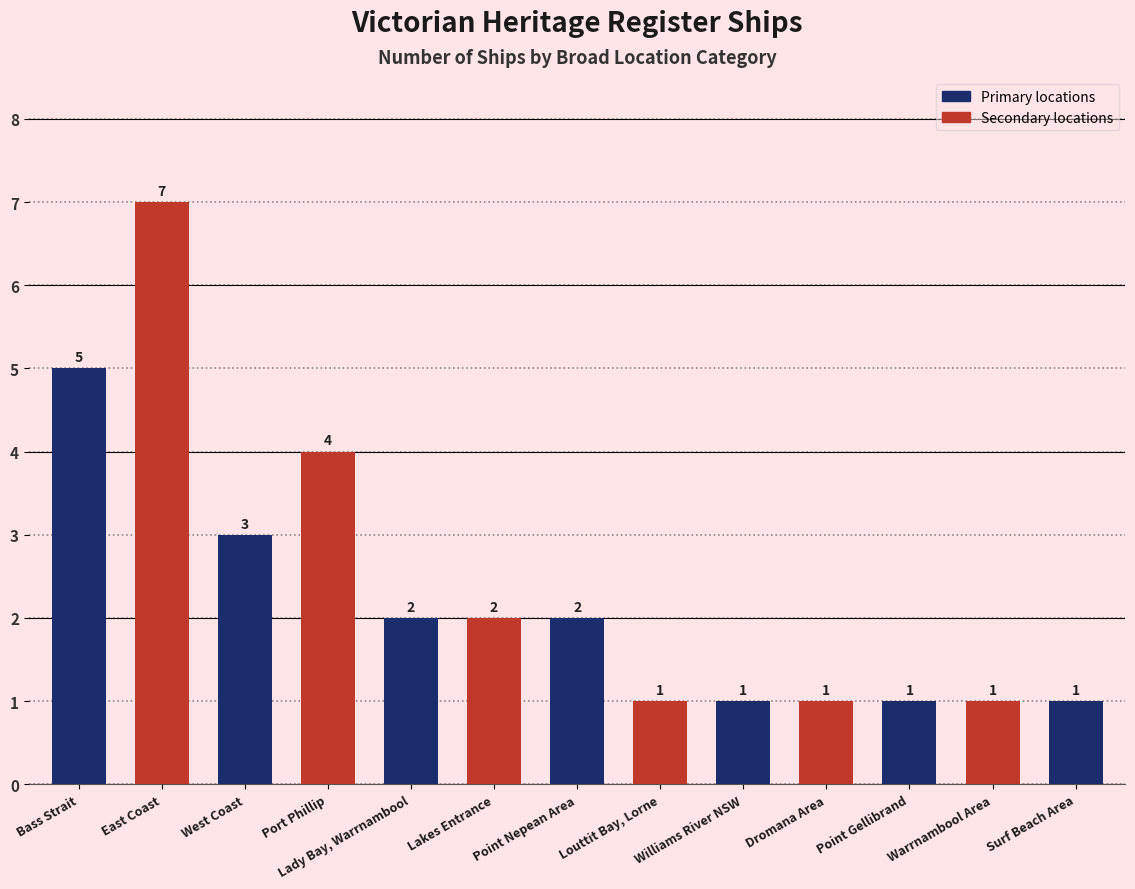

How many values are below 2?

6